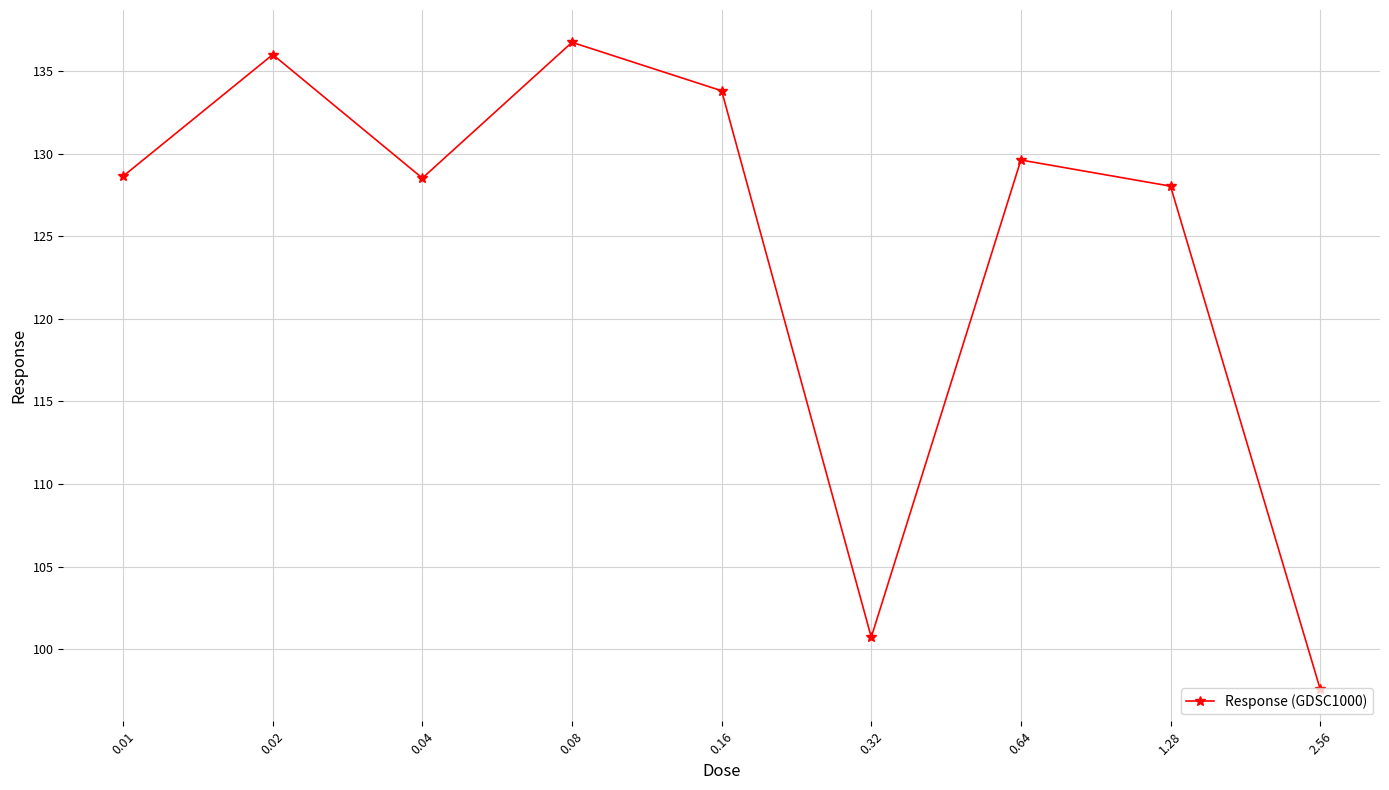

What position from the right is 0.04?

7